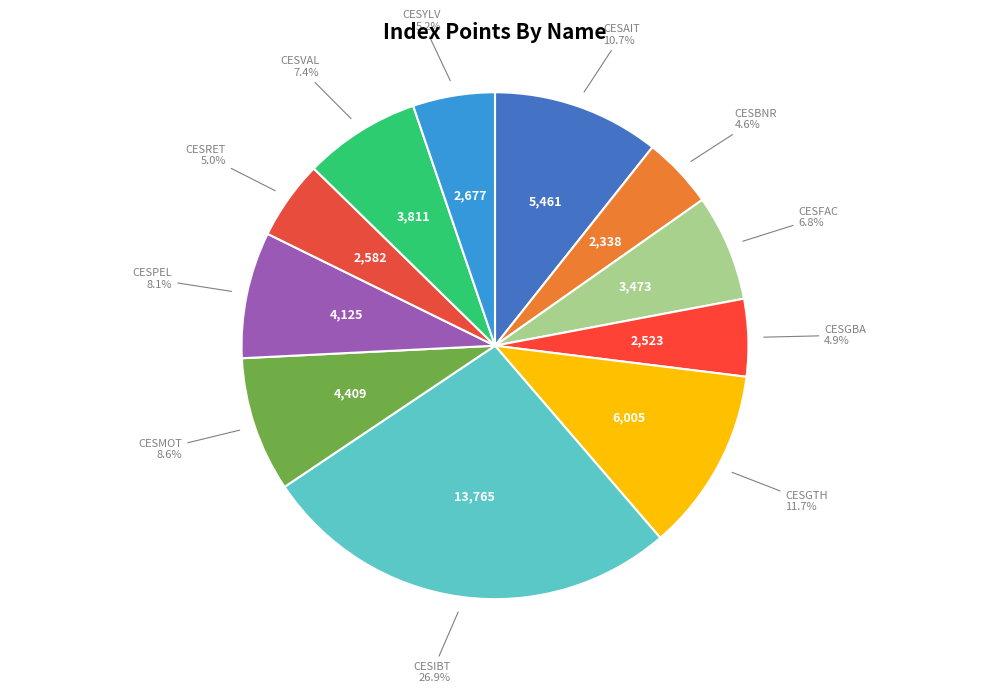

Does CESYLV represent more than half of the total?

No